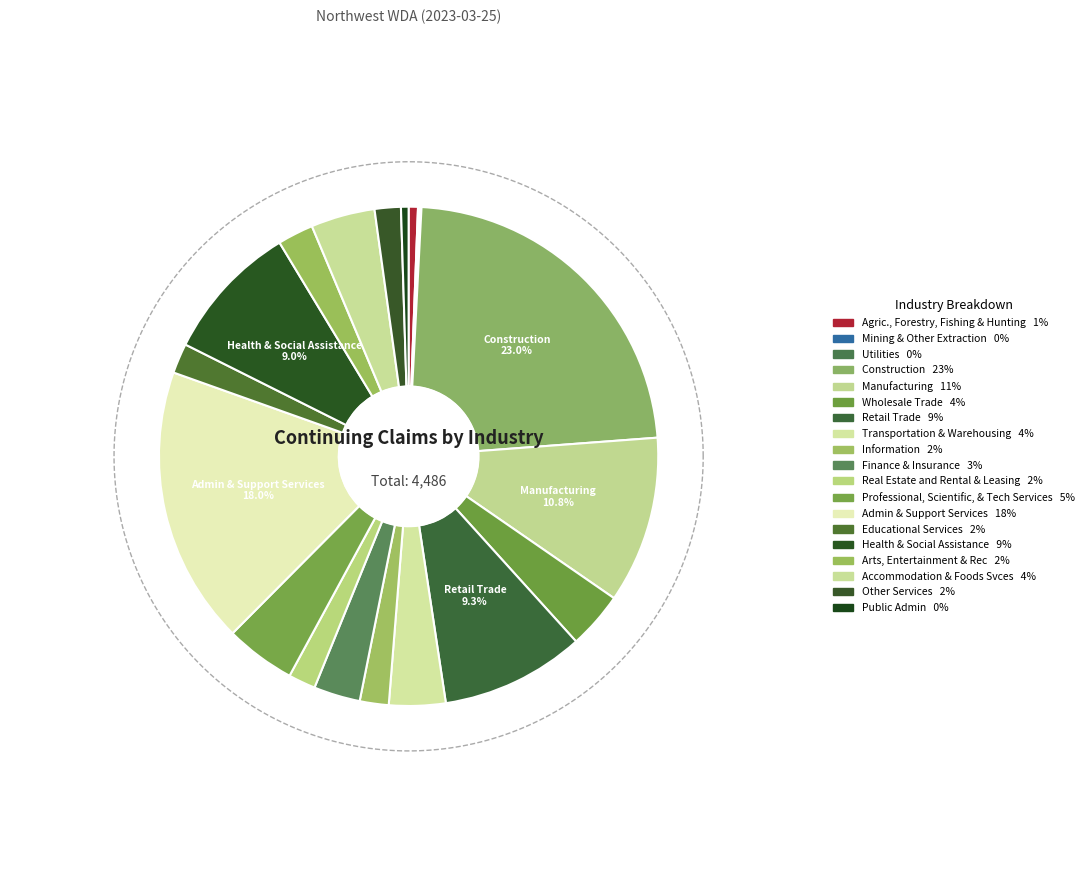

How many slices are in this pie chart?

19